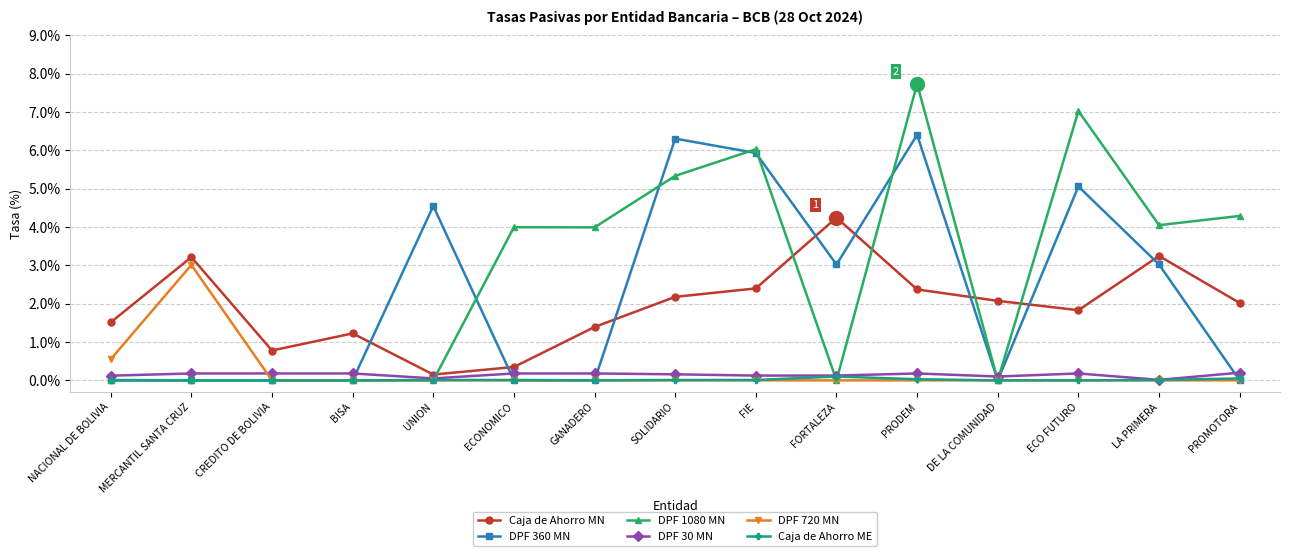

What is the sum of all Caja de Ahorro ME values?

0.2